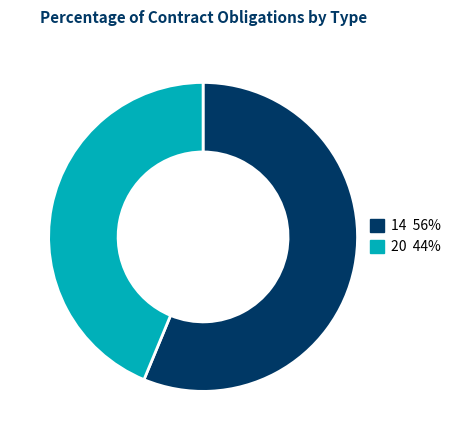

Is it true that 14 is 56% of the pie?

True